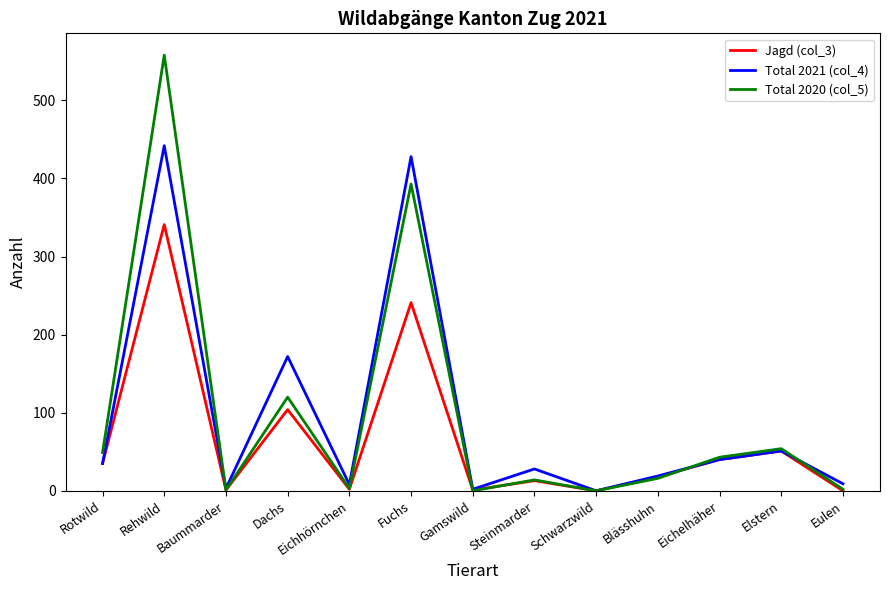

The Jagd (col_3) series shows 0 at Eulen. True or false?

True